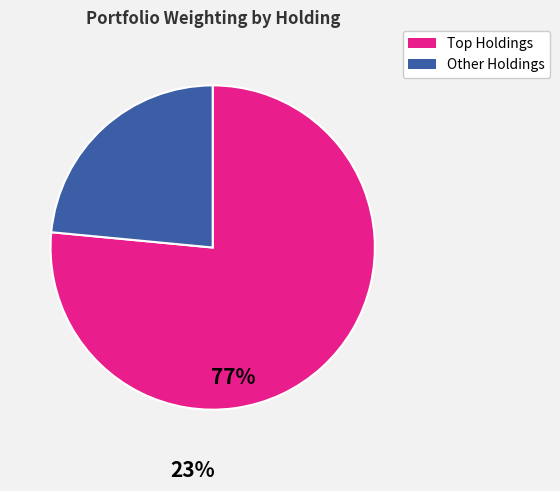

Is there a majority slice in this chart?

Yes